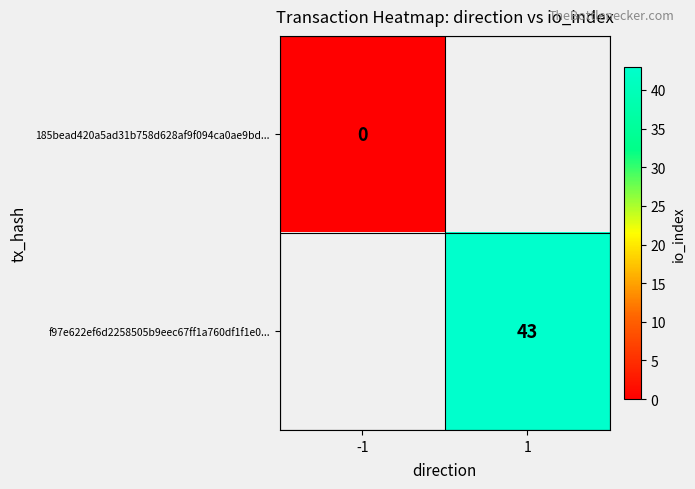

The value of f97e622ef6d2258505b9eec67ff1a760df1f1e0... at 1 is 66. True or false?

False